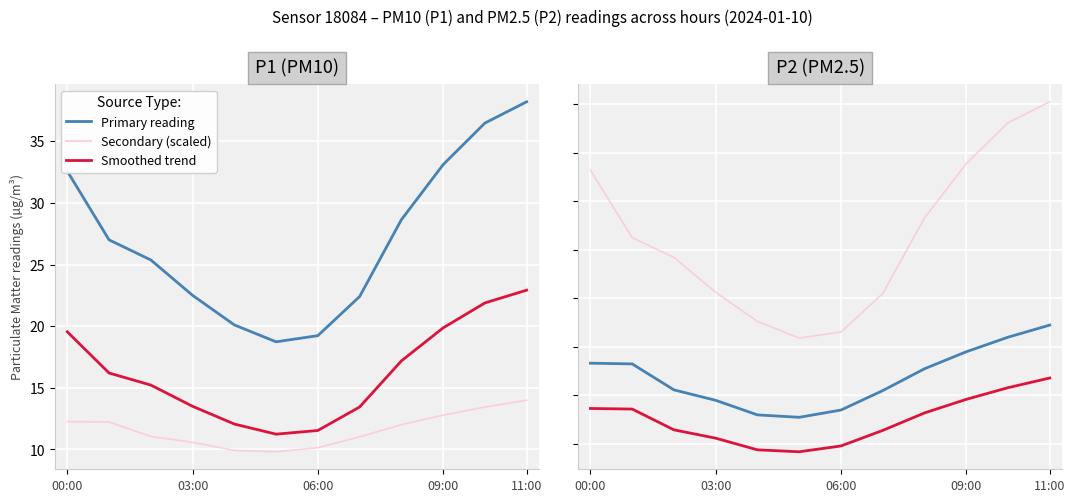

True or false: P2 (PM2.5) and P1 (PM10) cross at least once.

False